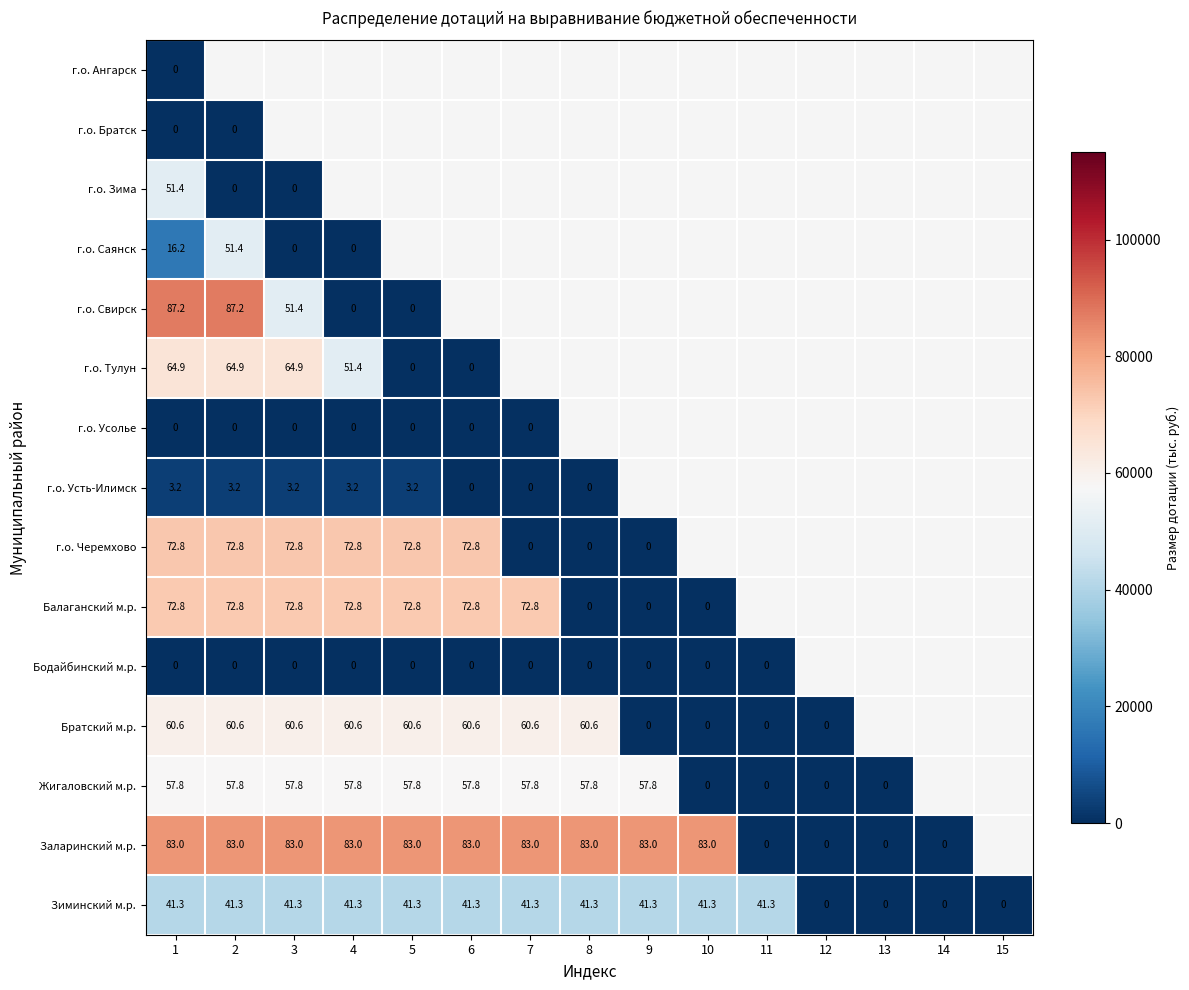

True or false: г.о. Усть-Илимск has a value of 3227.9 at 4.

True